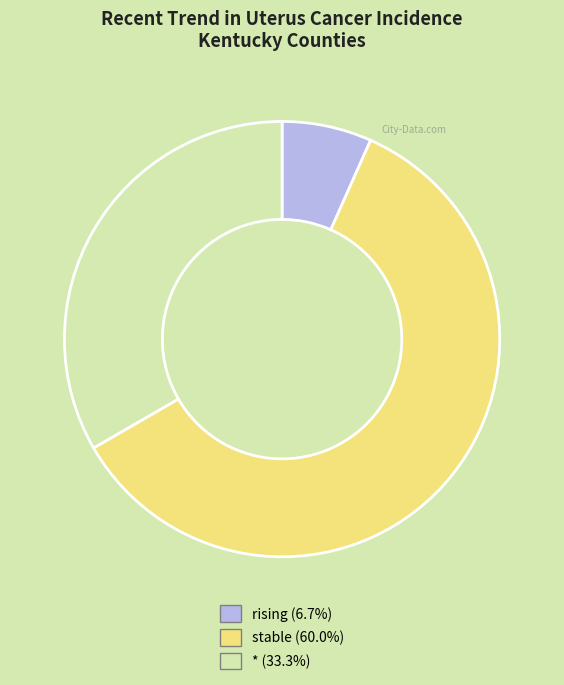

True or false: rising accounts for 7% of the total.

True